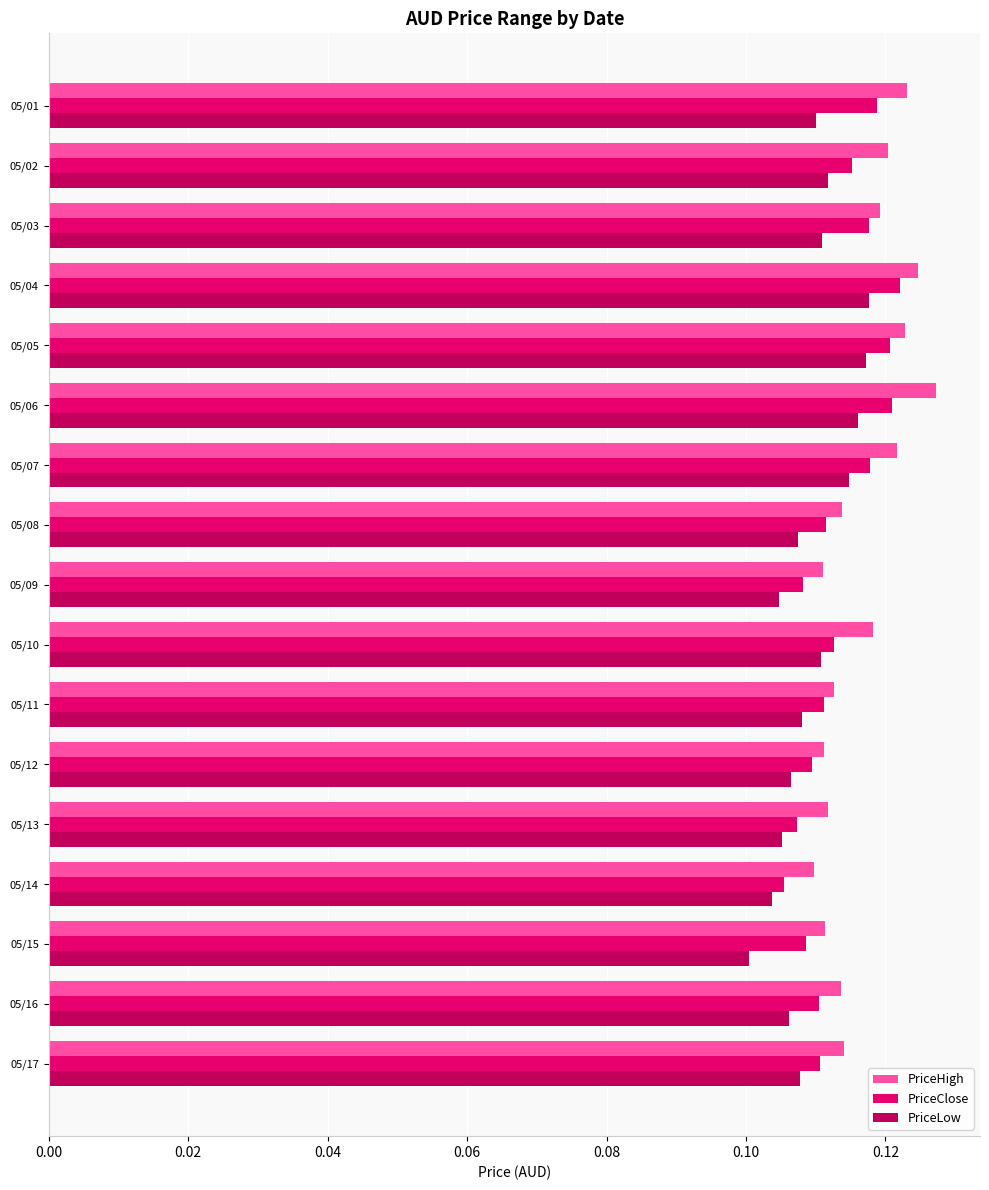

At which label does PriceClose reach its minimum?

05/14